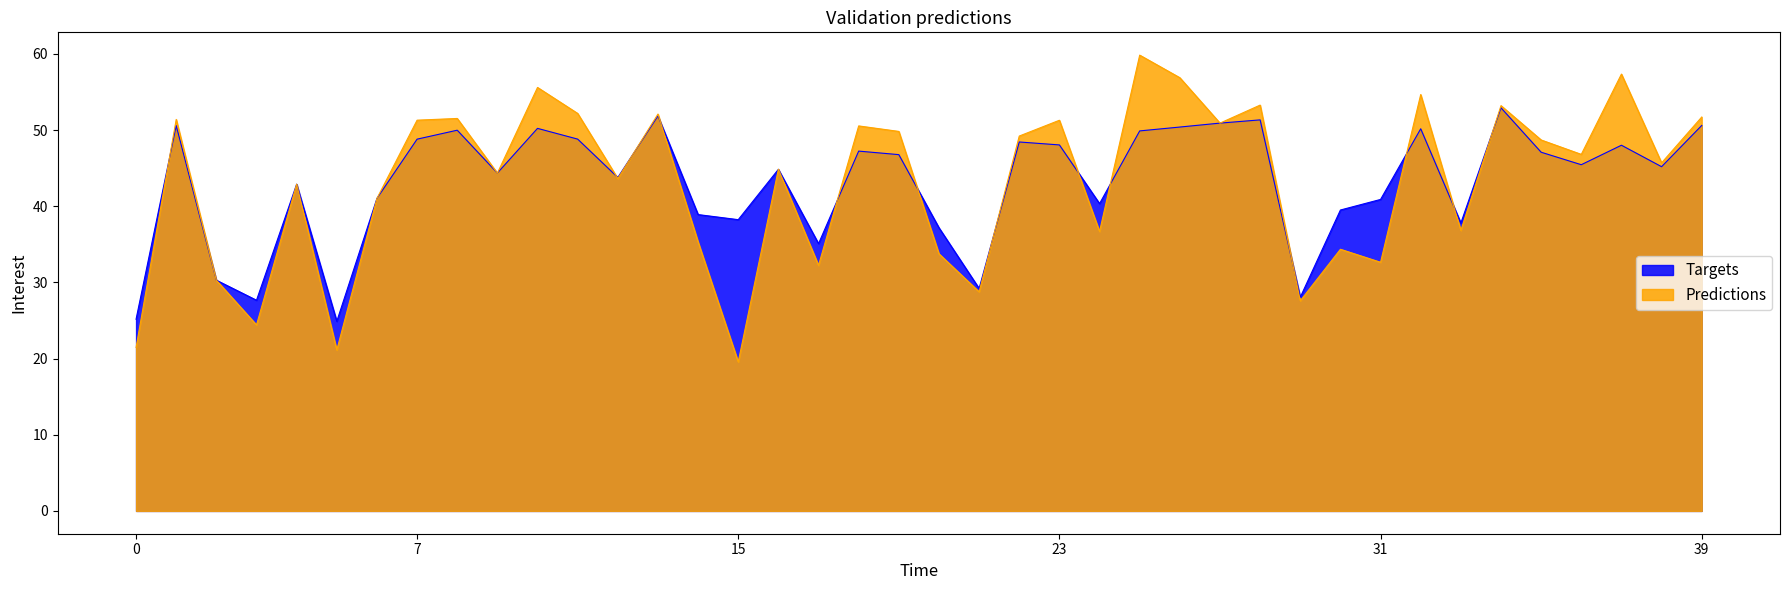

Which series has the largest range (max minus min)?

Predictions